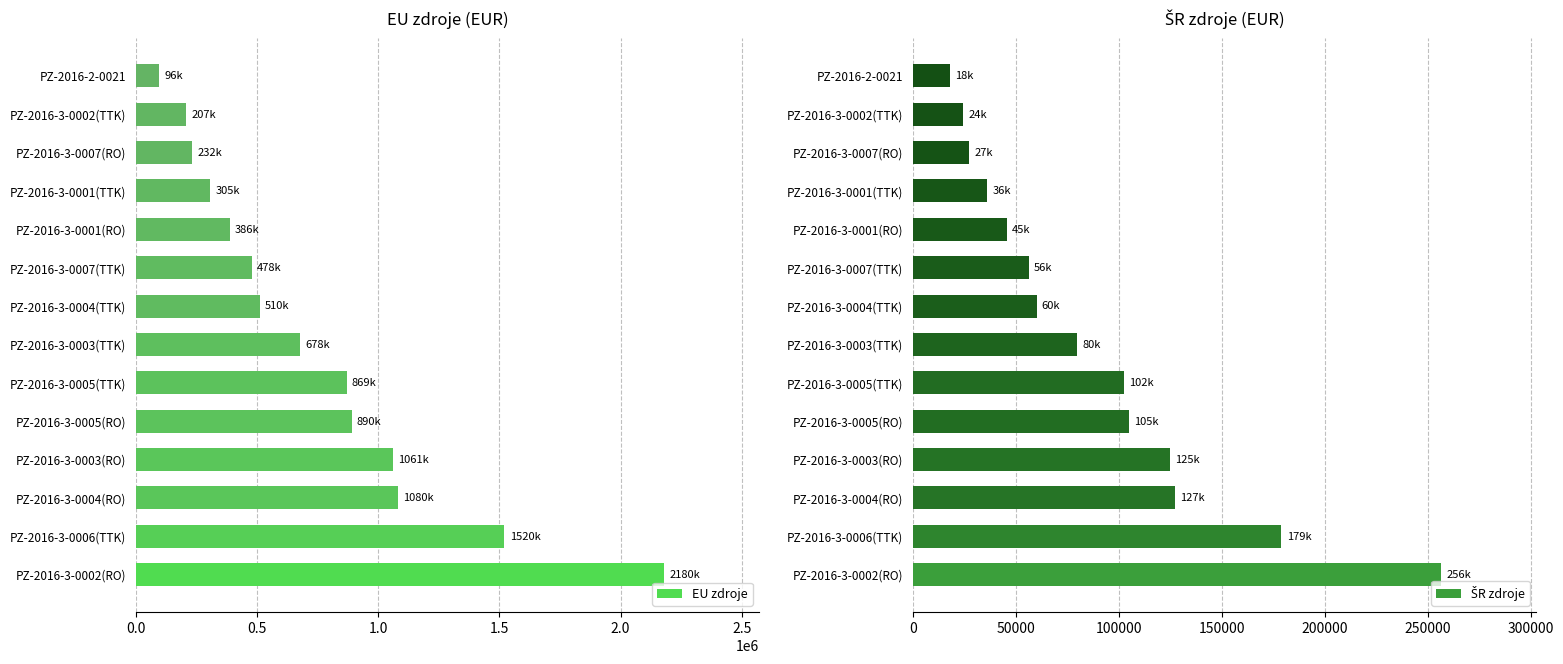

How many groups of bars are there?

14